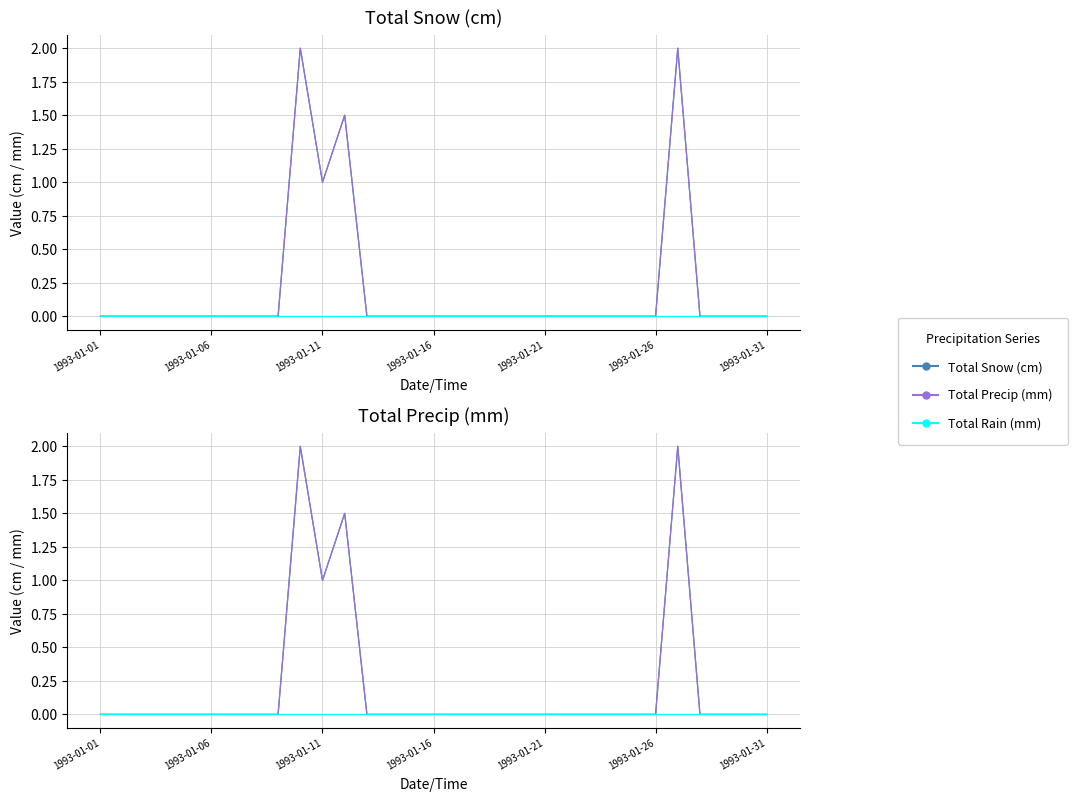

Which has a higher value, 26 or 16?

26